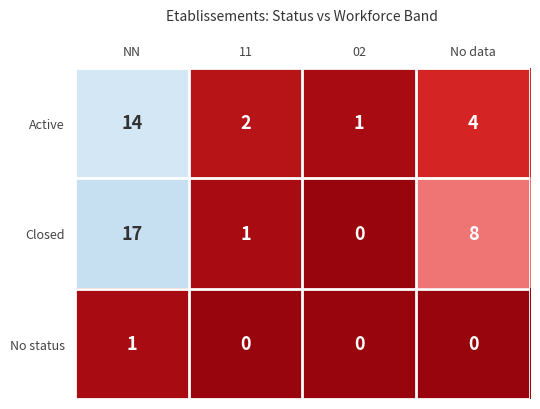

At how many categories does at least one series exceed 6?

2